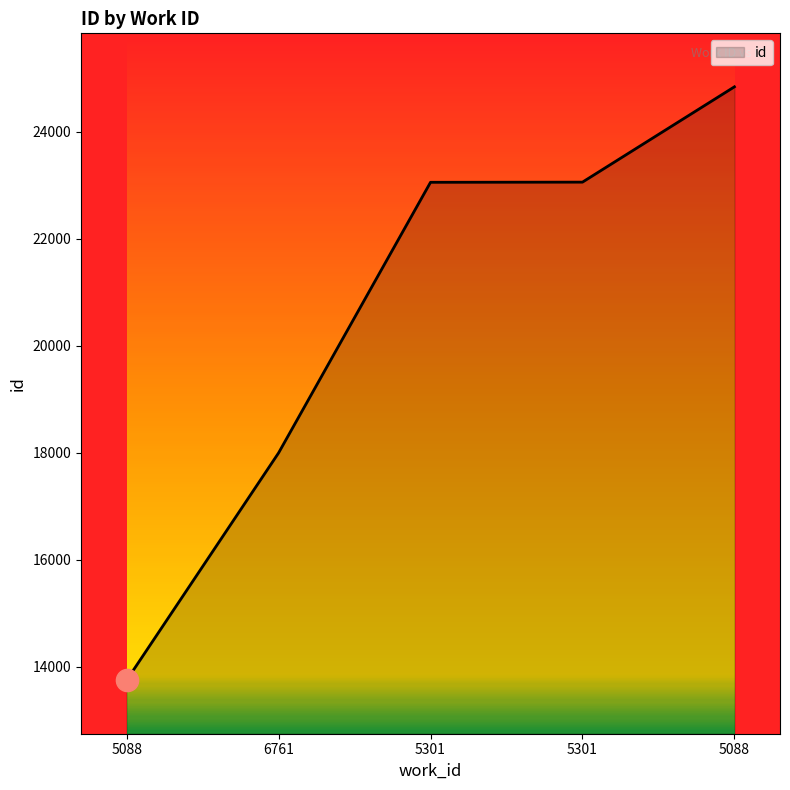

The chart shows a value of 13748 at 5088. True or false?

True